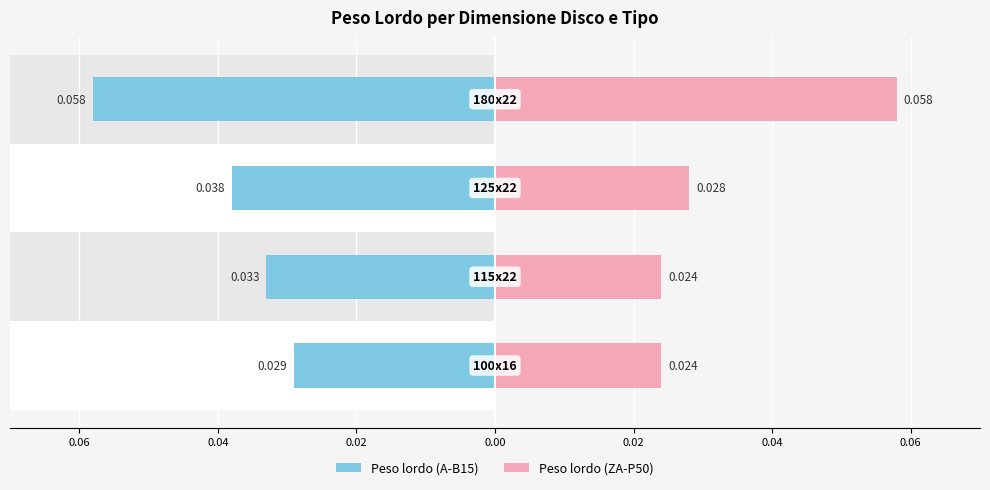

What are all the series names shown in the legend?

Peso lordo (A-B15), Peso lordo (ZA-P50)